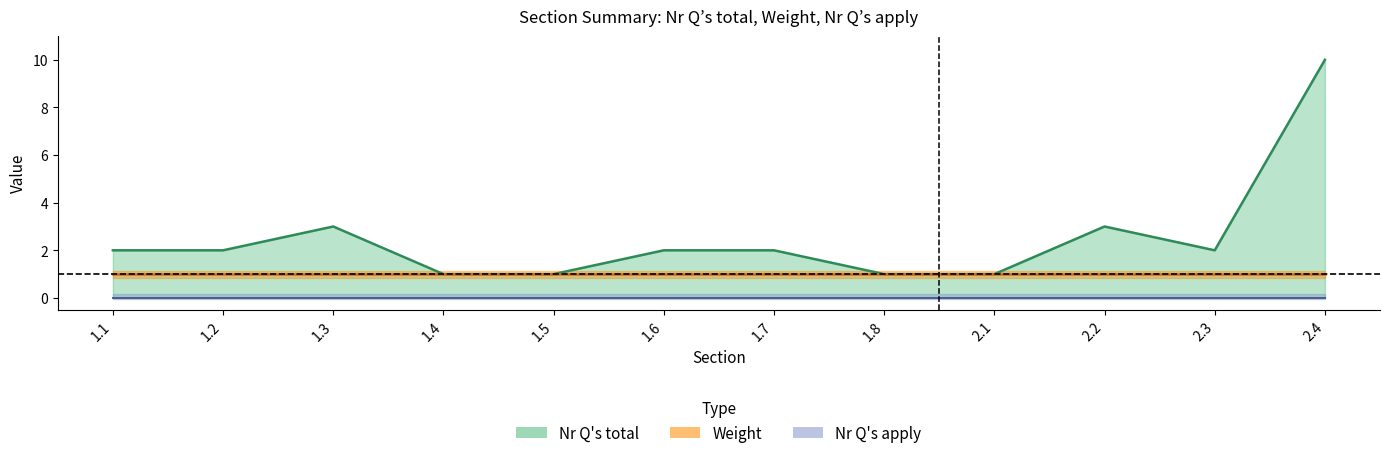

True or false: Weight has more than 0 points higher than both neighbors.

False